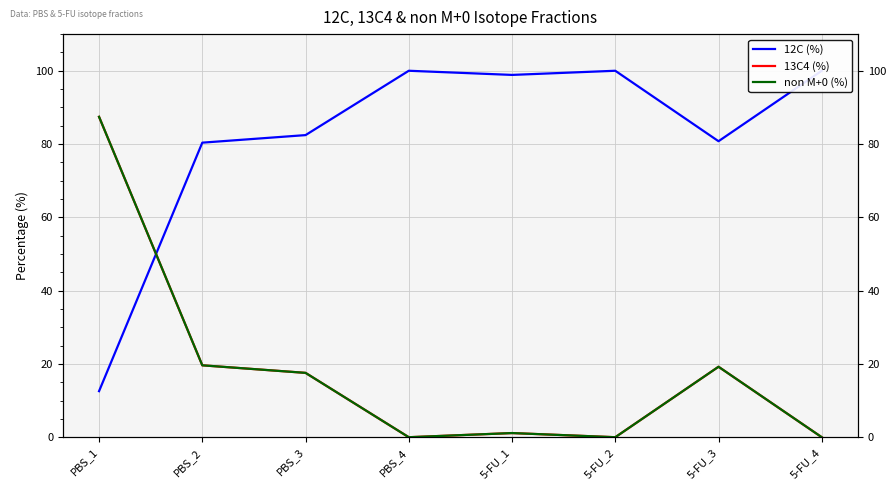

Which series has the largest range (max minus min)?

12C (%)